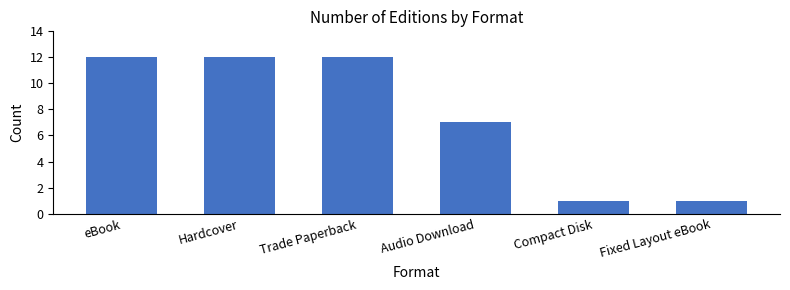

Are the bars horizontal?

No